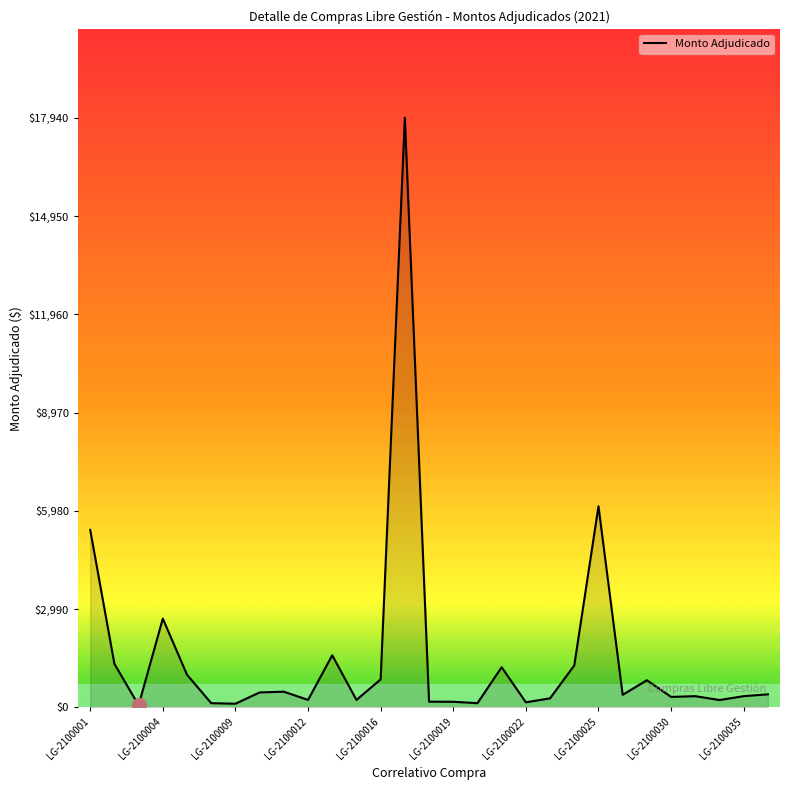

What is the greatest value displayed?

17940.0